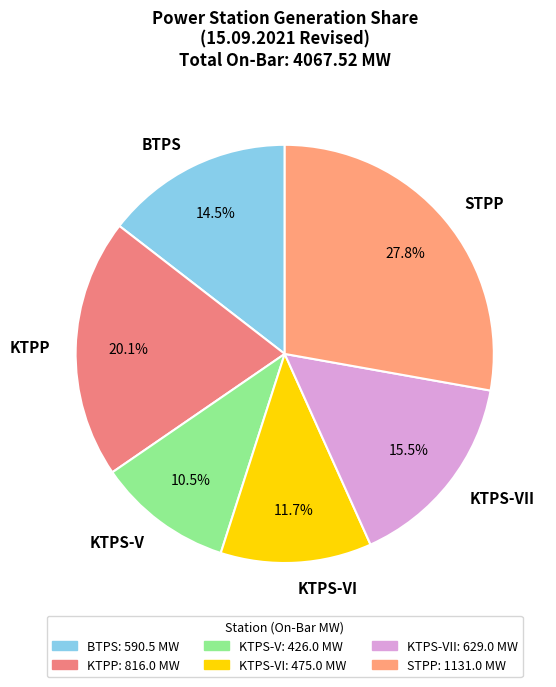

The KTPP slice represents 20% of the pie. True or false?

True